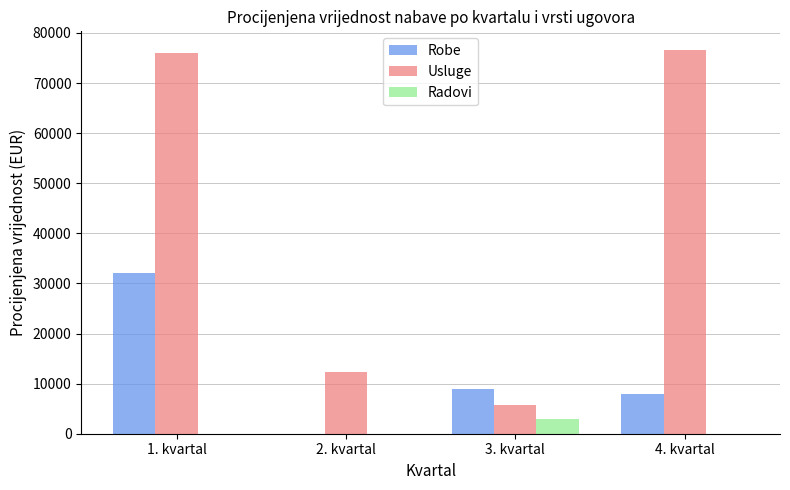

Between 2. kvartal and 4. kvartal, which series saw the biggest shift?

Usluge